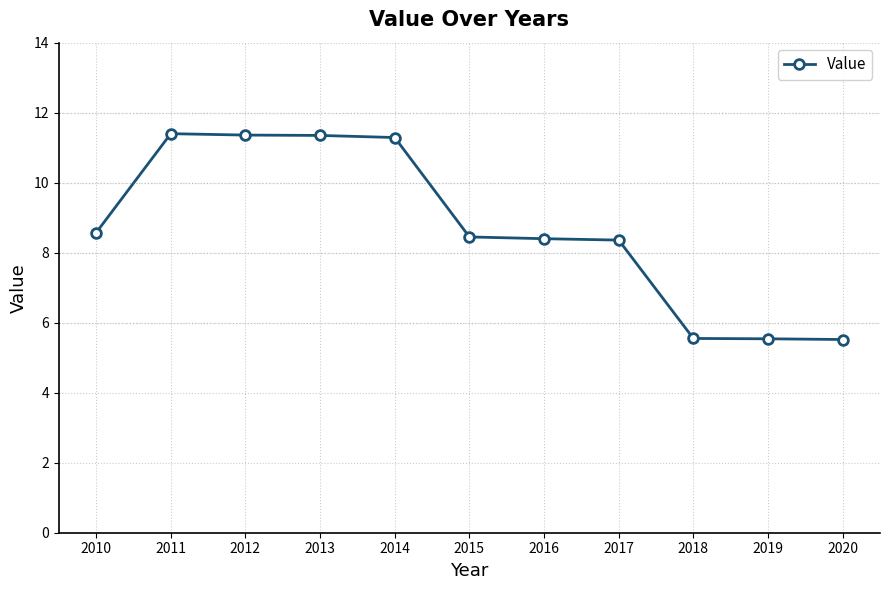

What is the difference between the maximum and second lowest values?

5.9